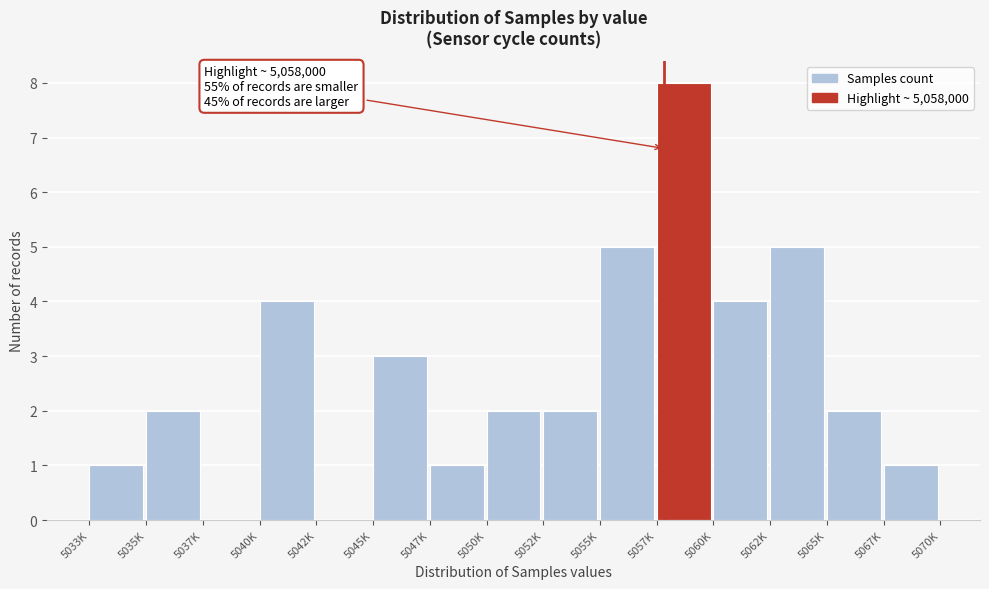

Reading left to right, extract all data points from this chart.

5033K=1	5035K=2	5037K=0	5040K=4	5042K=0	5045K=3	5047K=1	5050K=2	5052K=2	5055K=5	5057K=8	5060K=4	5062K=5	5065K=2	5067K=1